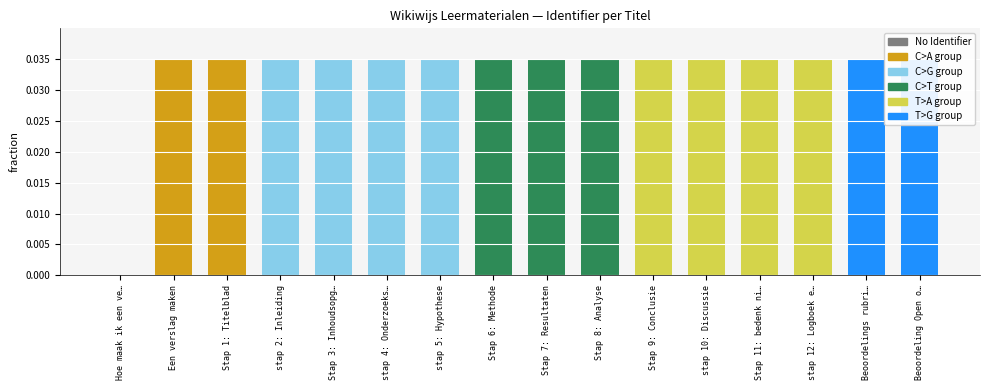

Reading left to right, what are all the values shown in this chart?

Hoe maak ik een ve…=0.0	Een verslag maken=0.0	Stap 1: Titelblad=0.0	stap 2: Inleiding=0.0	Stap 3: Inhoudsopg…=0.0	stap 4: Onderzoeks…=0.0	stap 5: Hypothese=0.0	Stap 6: Methode=0.0	Stap 7: Resultaten=0.0	Stap 8: Analyse=0.0	Stap 9: Conclusie=0.0	stap 10: Discussie=0.0	Stap 11: bedenk ni…=0.0	stap 12: Logboek e…=0.0	Beoordelings rubri…=0.0	Beoordeling Open o…=0.0